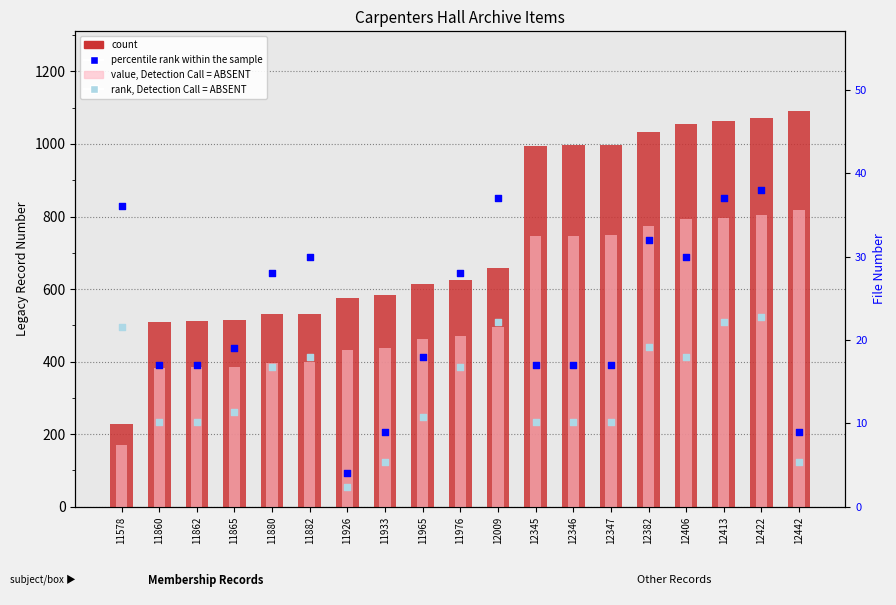

At how many categories does at least one series exceed 681?

8